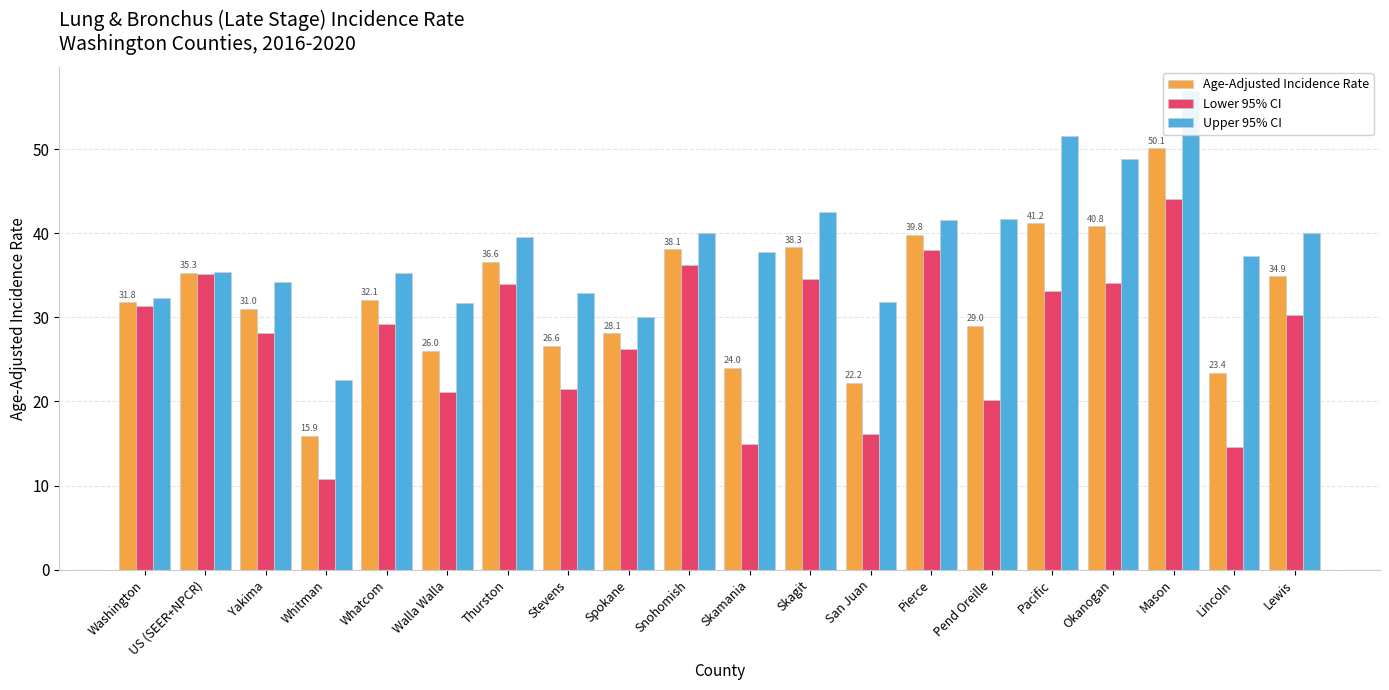

True or false: Upper 95% CI has a value of 20.8 at Pend Oreille.

False